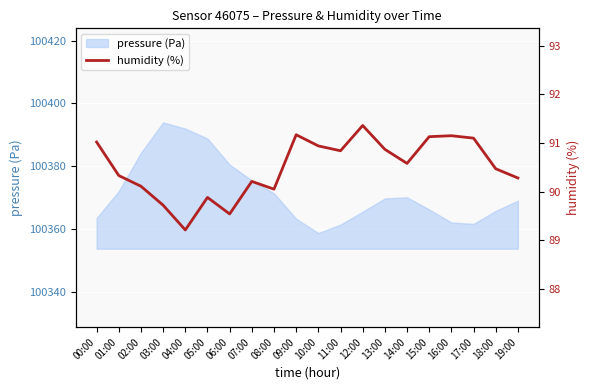

What is the value of the 11th point from the left?

90.9